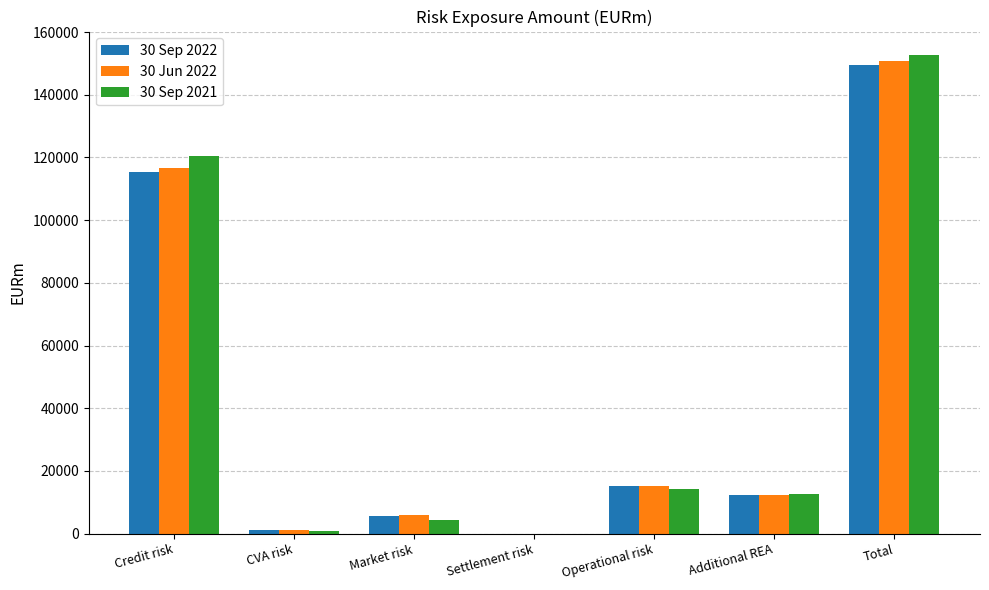

True or false: 30 Sep 2022 has a value of 4931 at Operational risk.

False